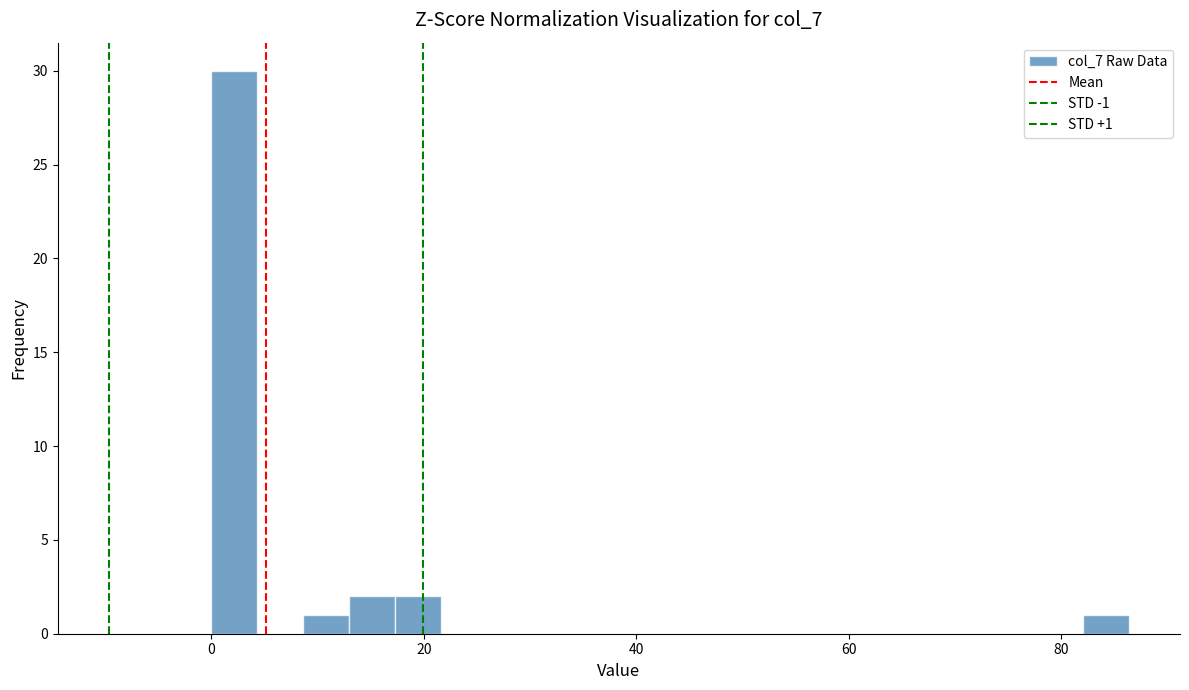

Read against the x-axis, roughly where is the centre of the tallest bar?

2